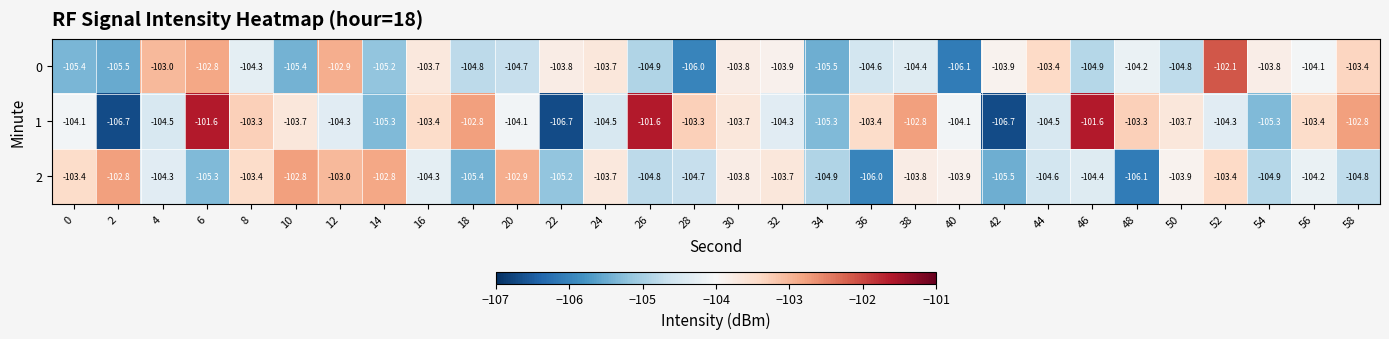

True or false: 1 has a value of -40.2 at 12.

False